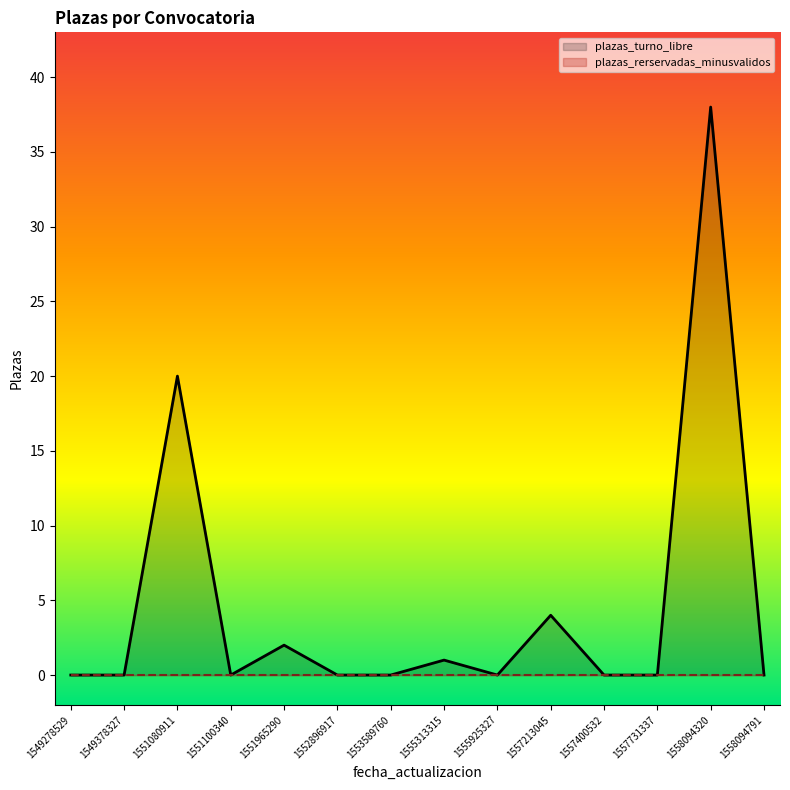

What is the spread (max minus min) of values at 1557213045?

4